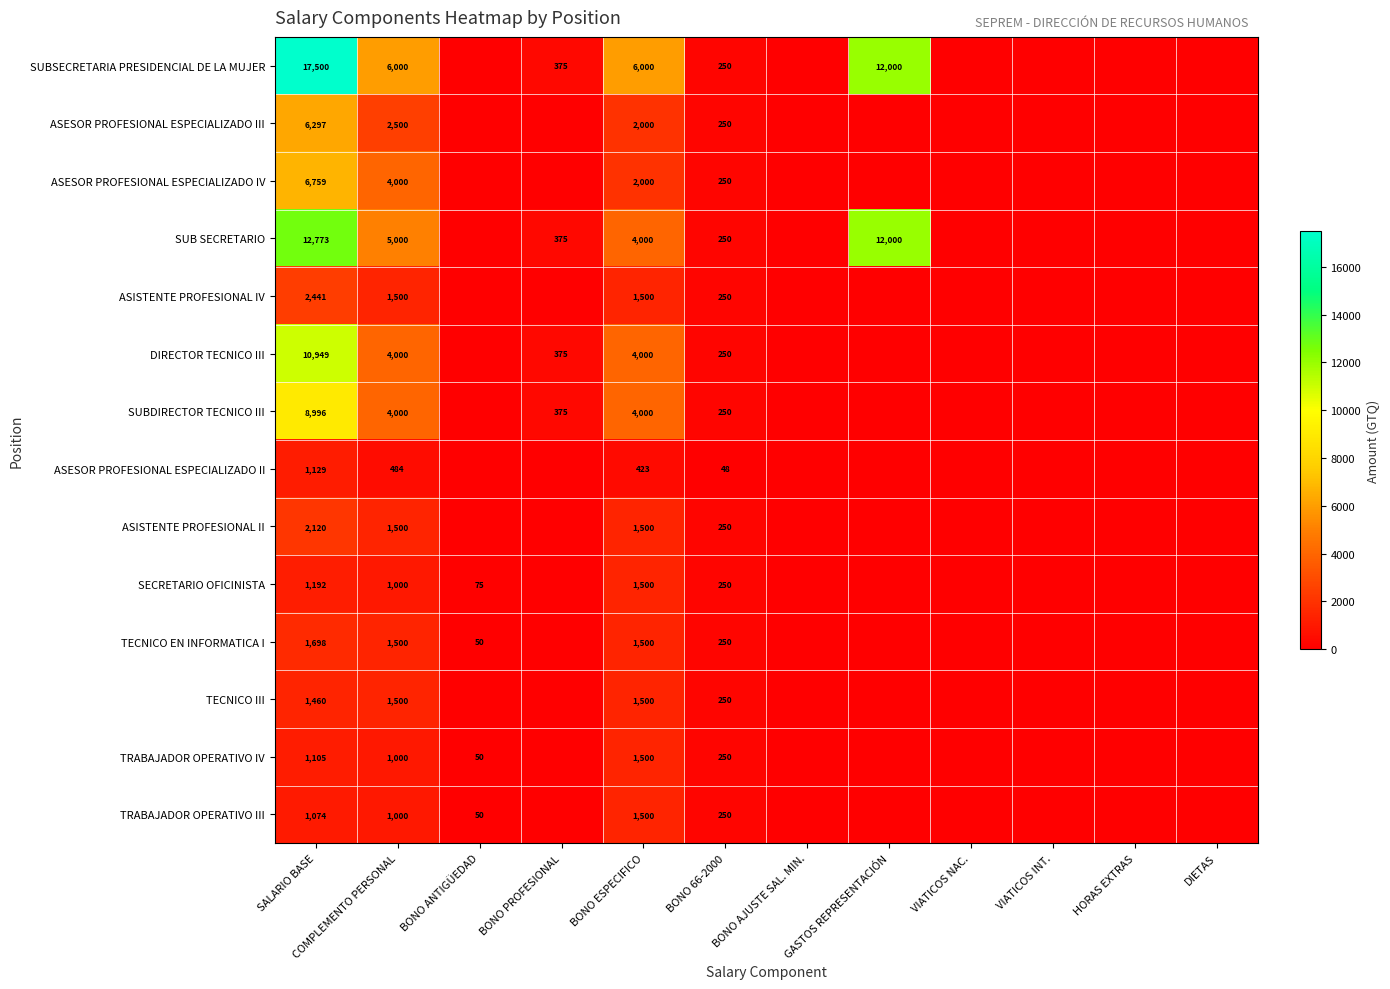

Which series changed the most between SALARIO BASE and COMPLEMENTO PERSONAL?

SUBSECRETARIA PRESIDENCIAL DE LA MUJER